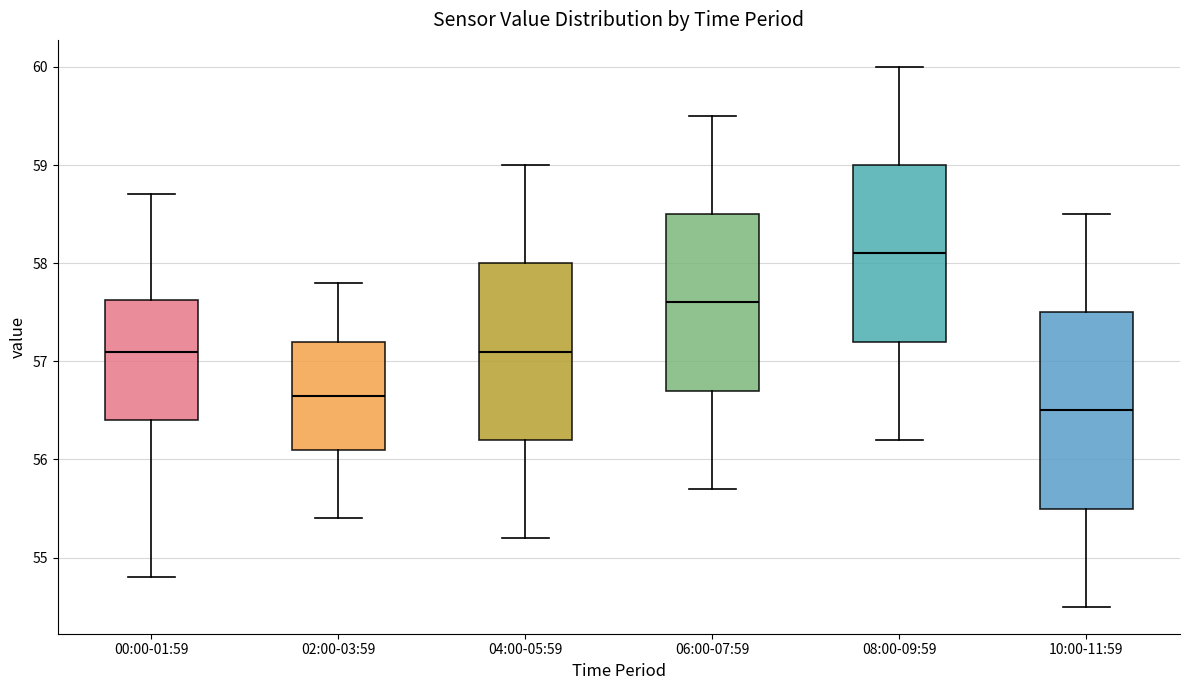

Reading left to right, transcribe this box plot: for each box, give where its median line is, the range the box spans, and where its two whiskers end, as read against the y-axis. The values are not printed on the chart, so give them approximately, as read against the axis.

00:00-01:59: median 57.1, box 56.4 to 57.6, whiskers 54.8 to 58.7
02:00-03:59: median 56.7, box 56.1 to 57.2, whiskers 55.4 to 57.8
04:00-05:59: median 57.1, box 56.2 to 58.0, whiskers 55.2 to 59.0
06:00-07:59: median 57.6, box 56.7 to 58.5, whiskers 55.7 to 59.5
08:00-09:59: median 58.1, box 57.2 to 59.0, whiskers 56.2 to 60.0
10:00-11:59: median 56.5, box 55.5 to 57.5, whiskers 54.5 to 58.5